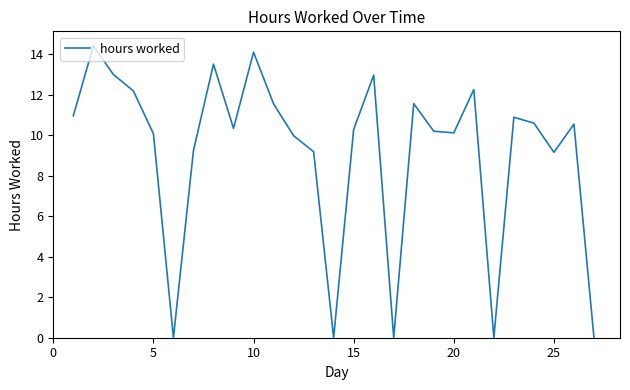

What is the maximum value shown in the chart?

14.4